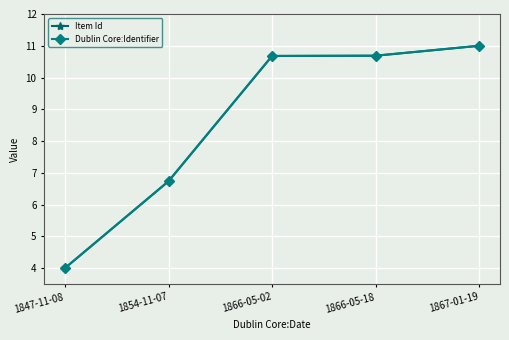

What is the minimum value shown in the chart?

4.0